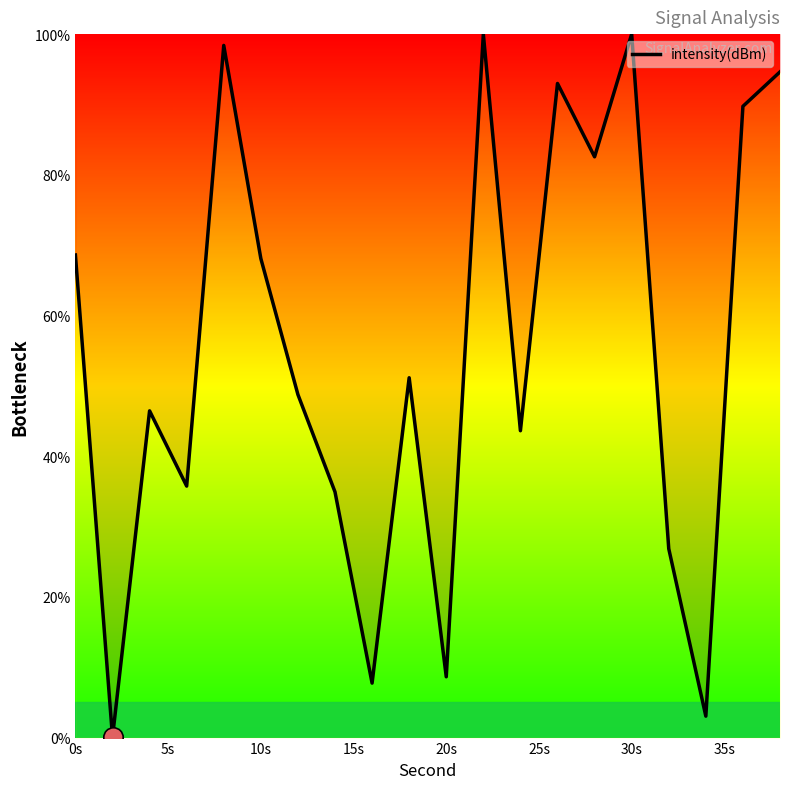

What is the difference between the maximum and minimum values?

100.0